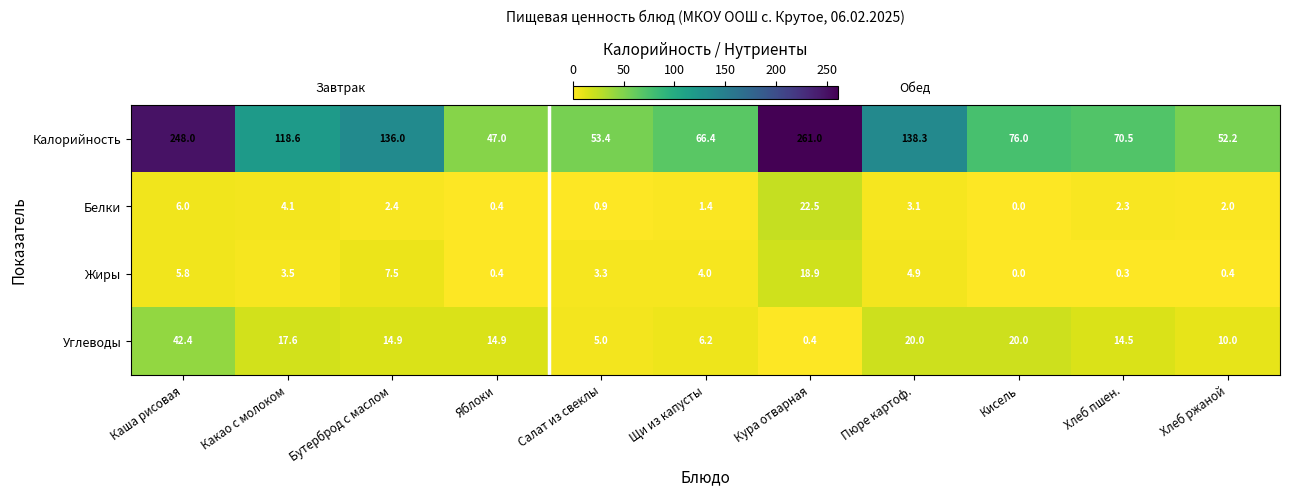

How many distinct data groups are displayed?

4